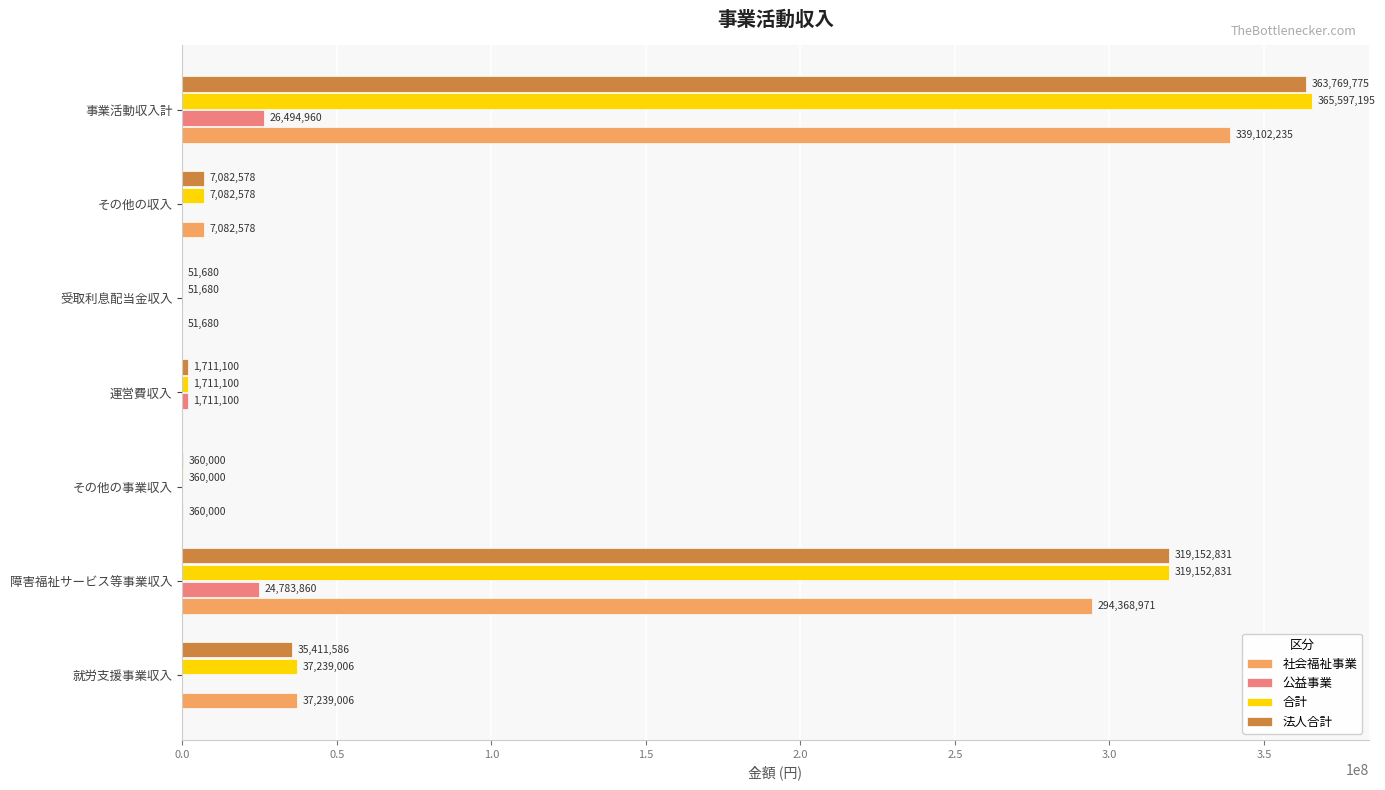

Between 就労支援事業収入 and 運営費収入, which series saw the biggest shift?

社会福祉事業